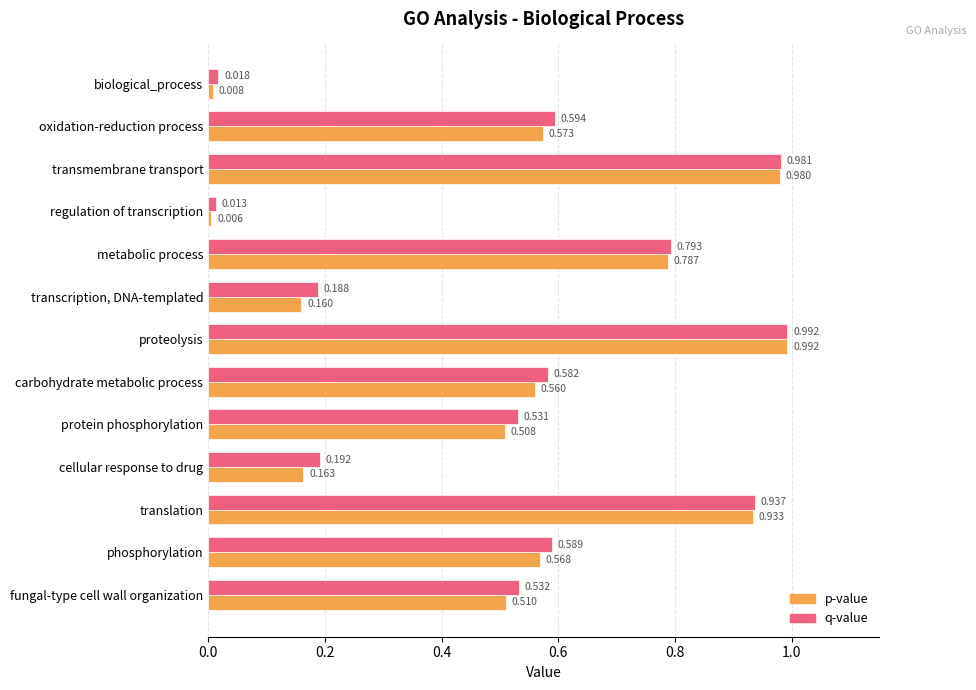

At which category is the sum across all series the highest?

proteolysis